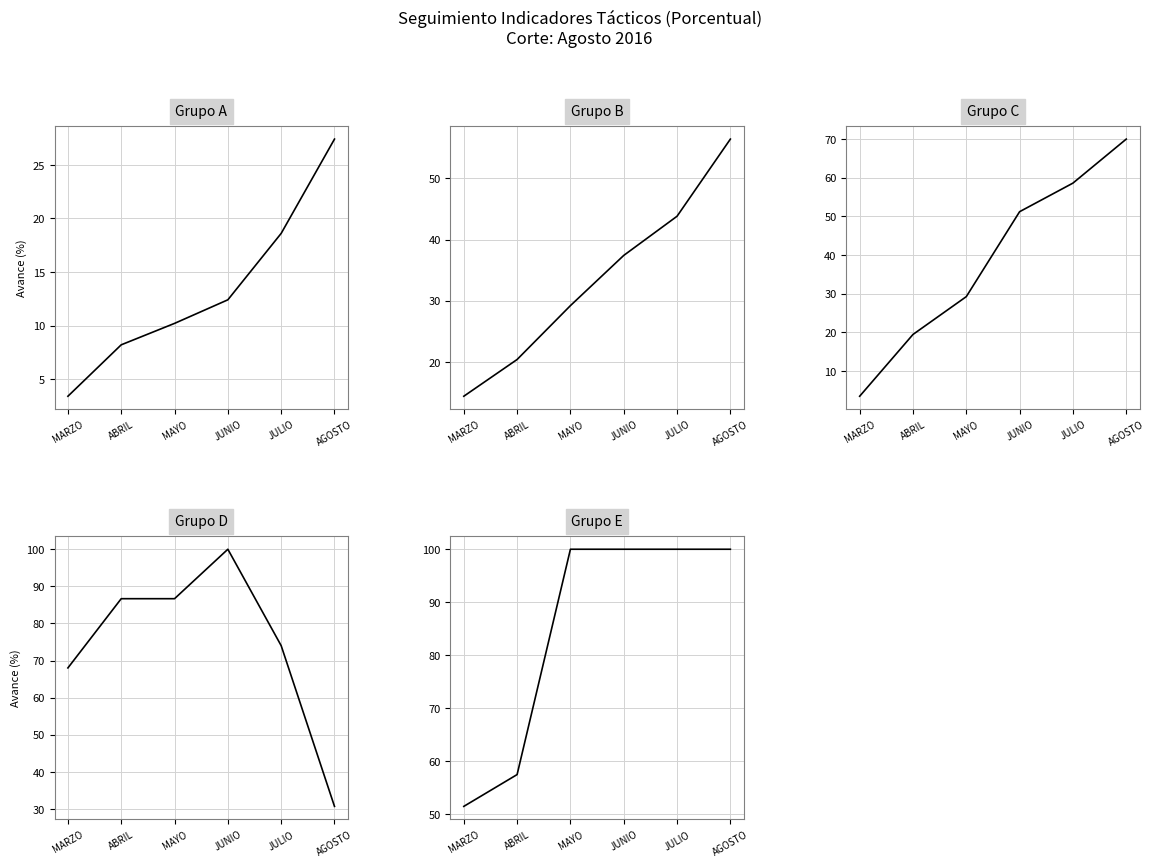

What is the value of the Grupo A point at the 5th from the left?

18.6